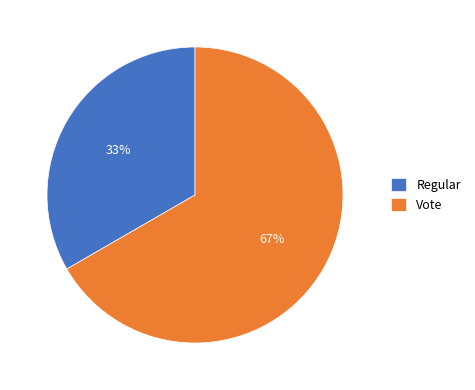

True or false: Regular accounts for 23% of the total.

False